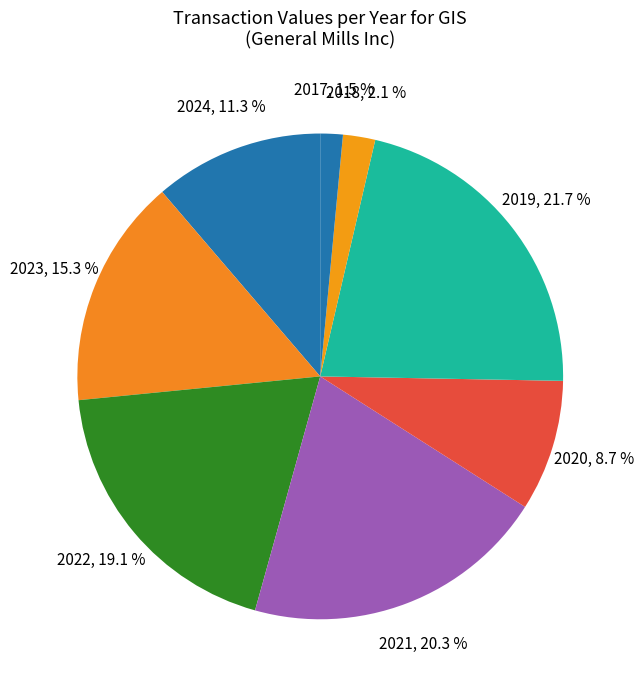

Do 2018 and 2019 together represent more than half of the pie?

No